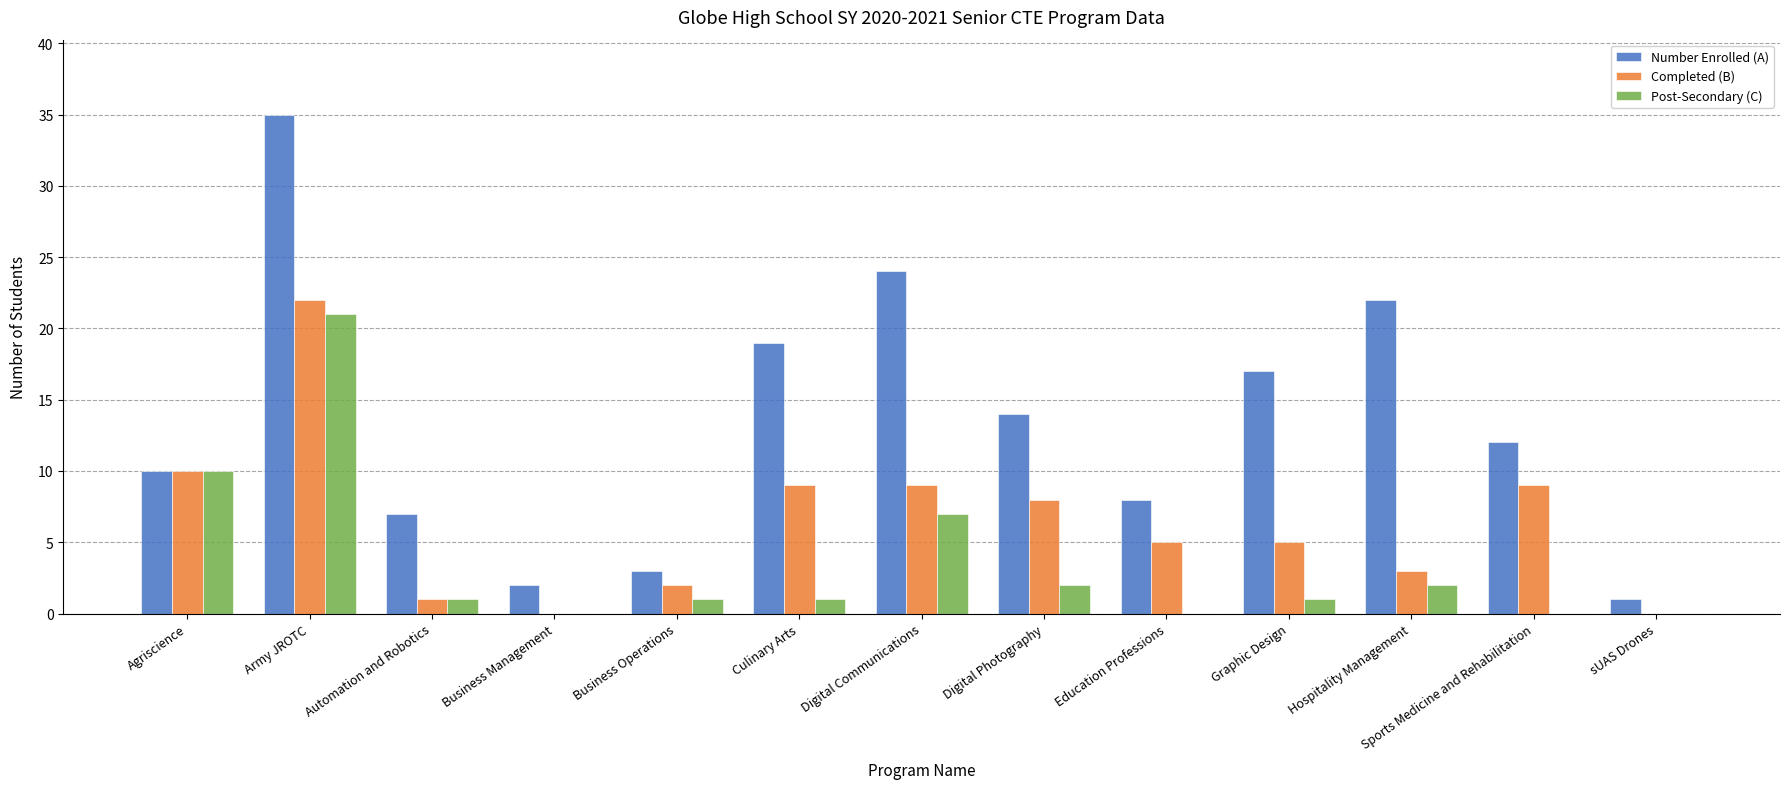

The value of Post-Secondary (C) at Graphic Design is 1. True or false?

True